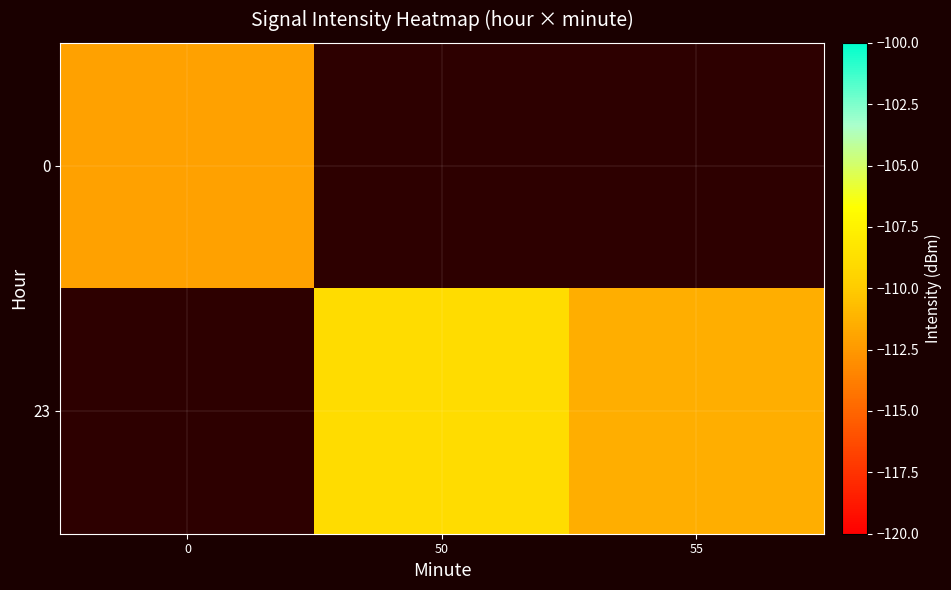

Between 0 and 55, which is larger?

55